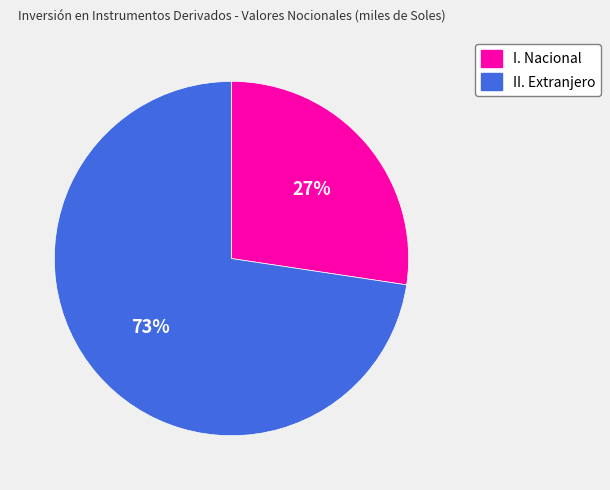

To the nearest percent, what portion does II. Extranjero represent?

73%